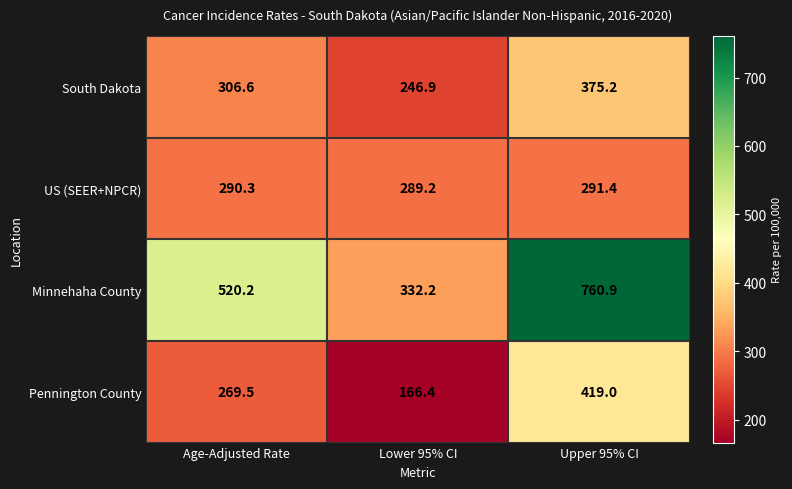

What is the difference between the maximum and minimum values in the US (SEER+NPCR) series?

2.2